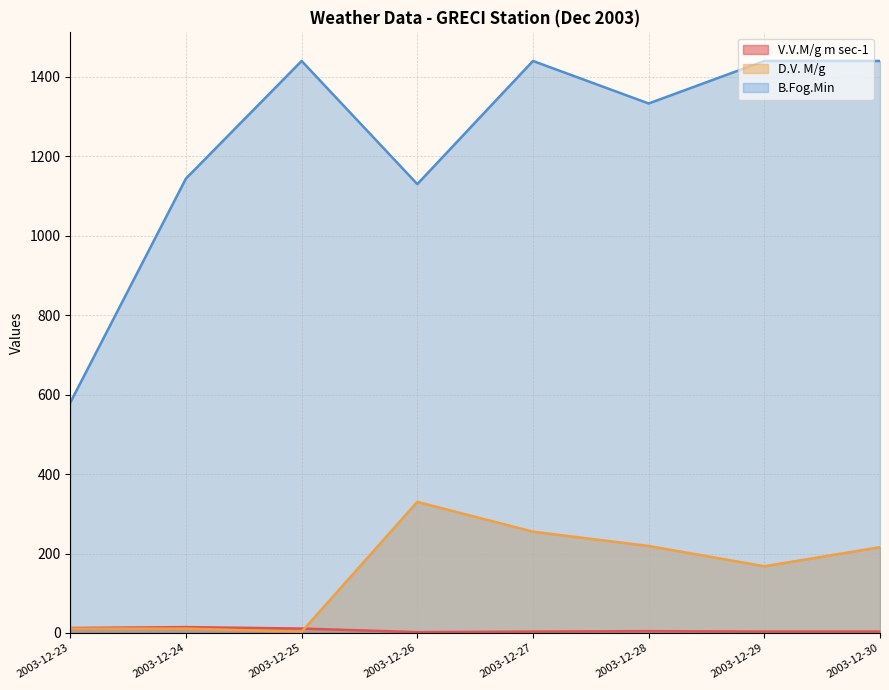

Is it true that D.V. M/g equals 168.0 at 2003-12-29?

True